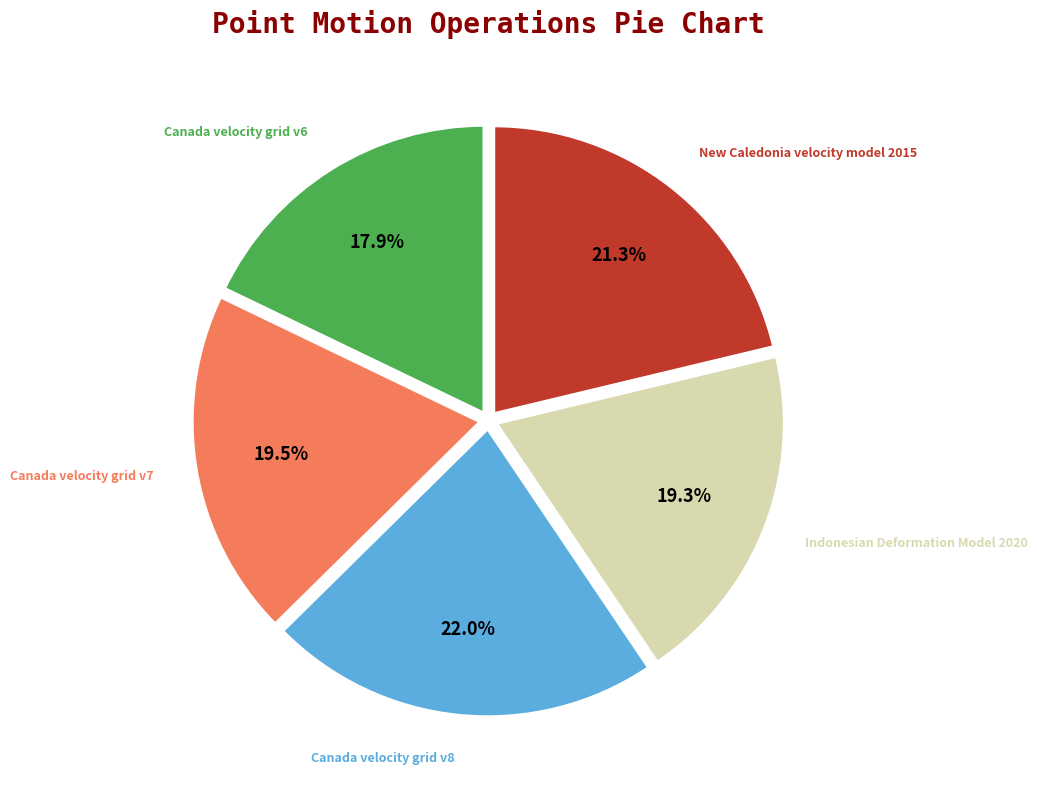

Is there any slice that represents more than half of the pie?

No